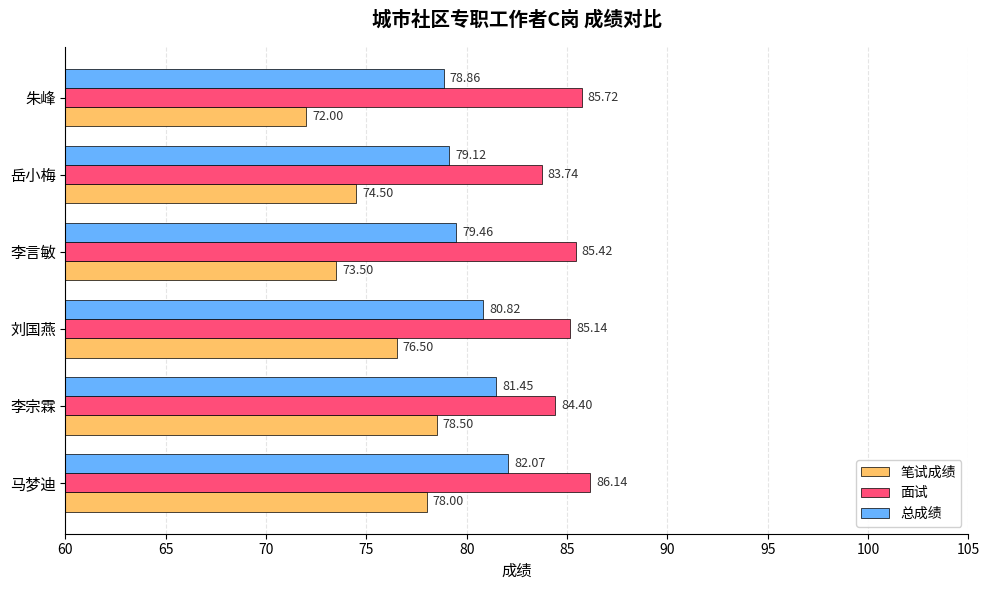

Which label corresponds to the largest value in the chart?

马梦迪